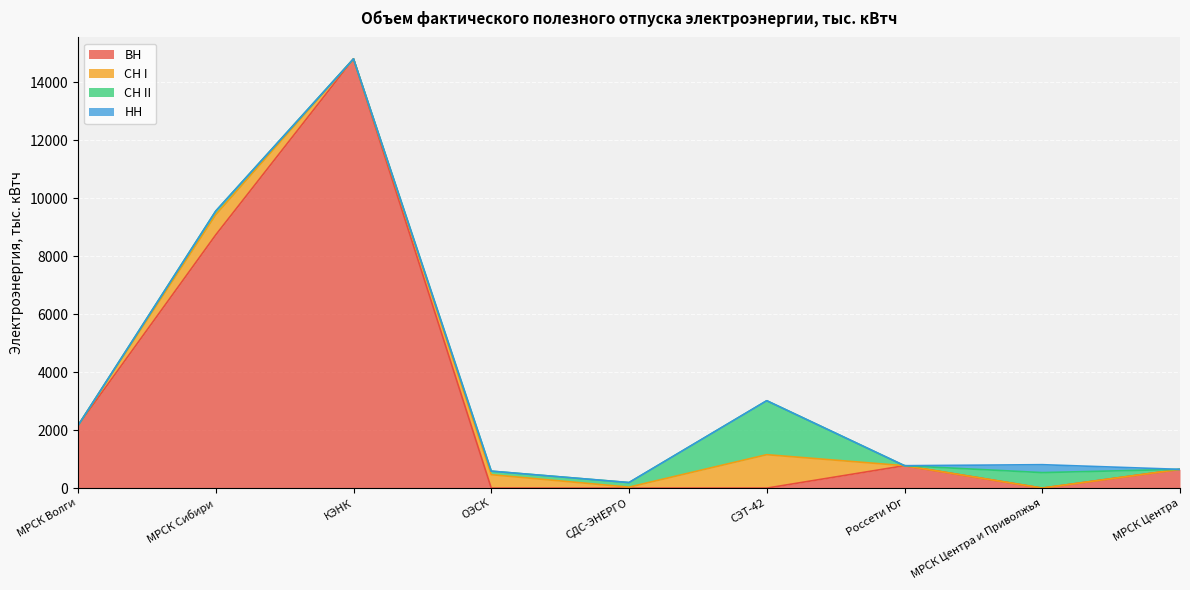

True or false: СН I and НН cross at least once.

False